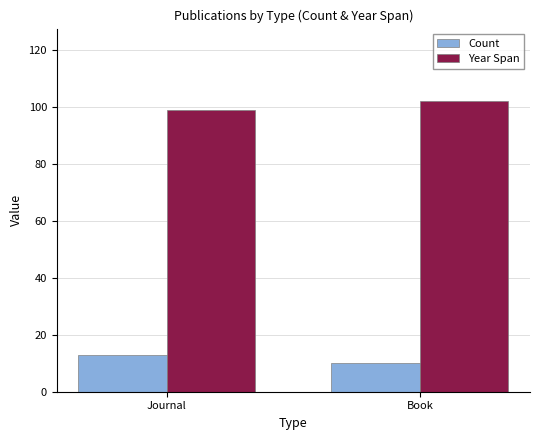

Which category has the highest value in the Count series?

Journal